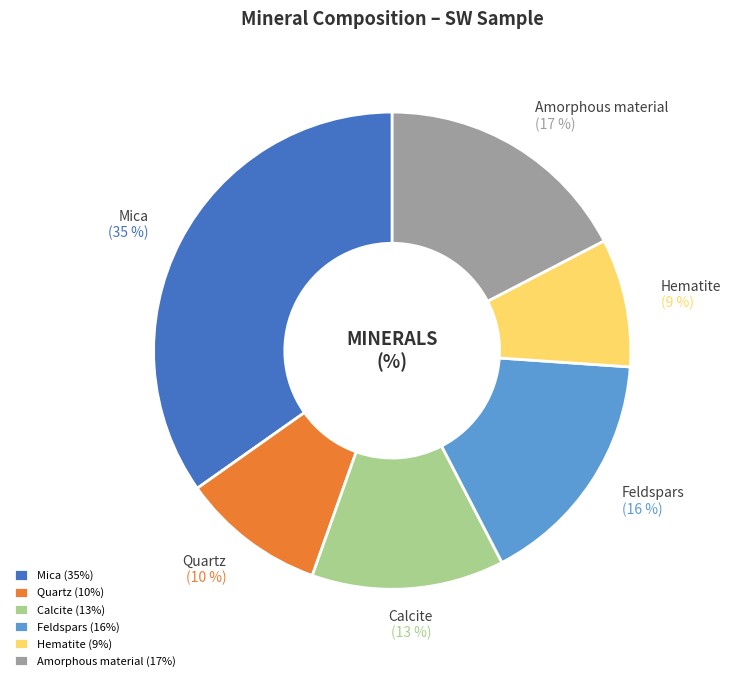

Is there any slice that represents more than half of the pie?

No